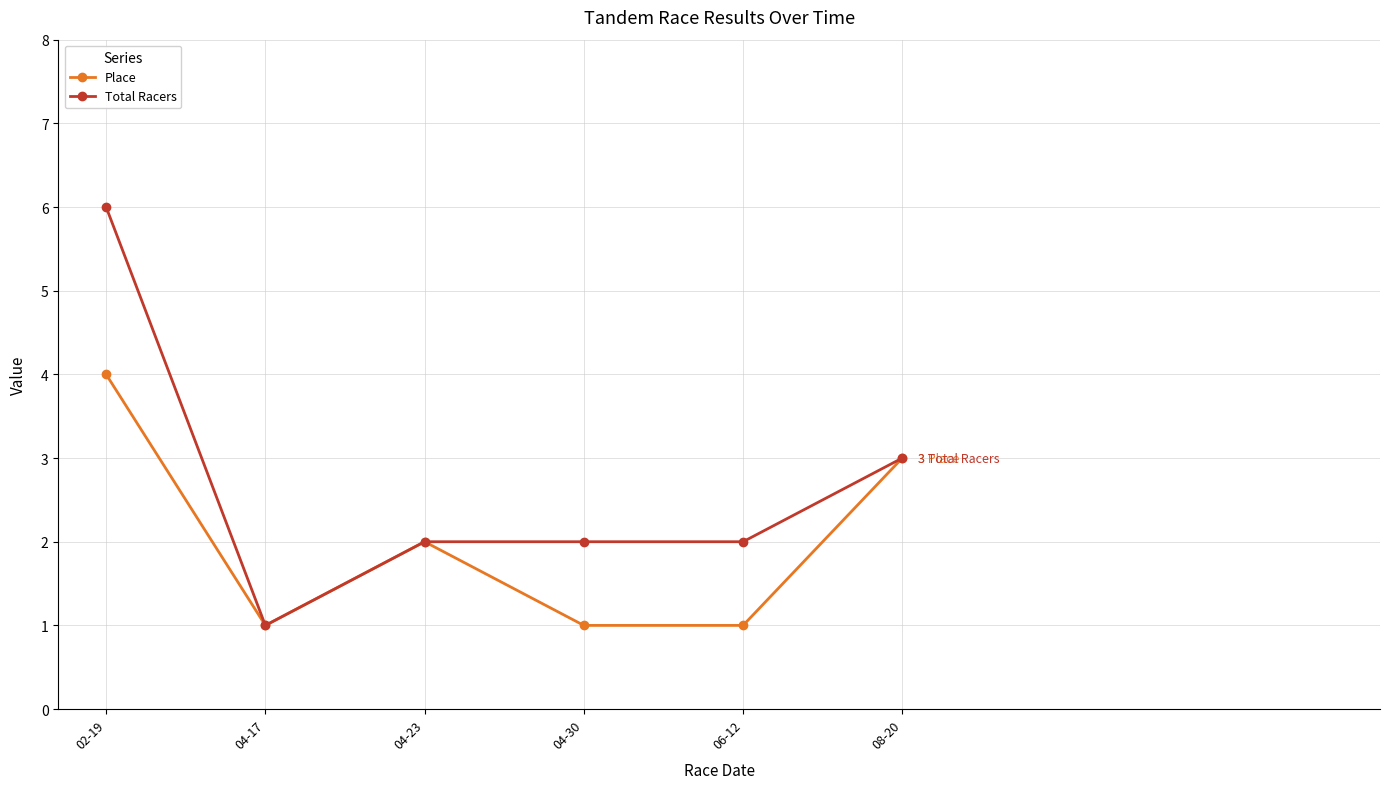

What is the lowest value of the Total Racers series?

1